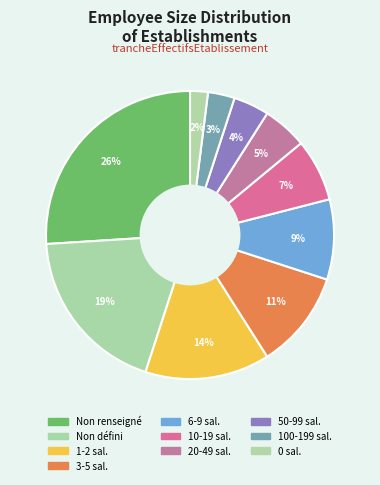

How many slices are in this pie chart?

10